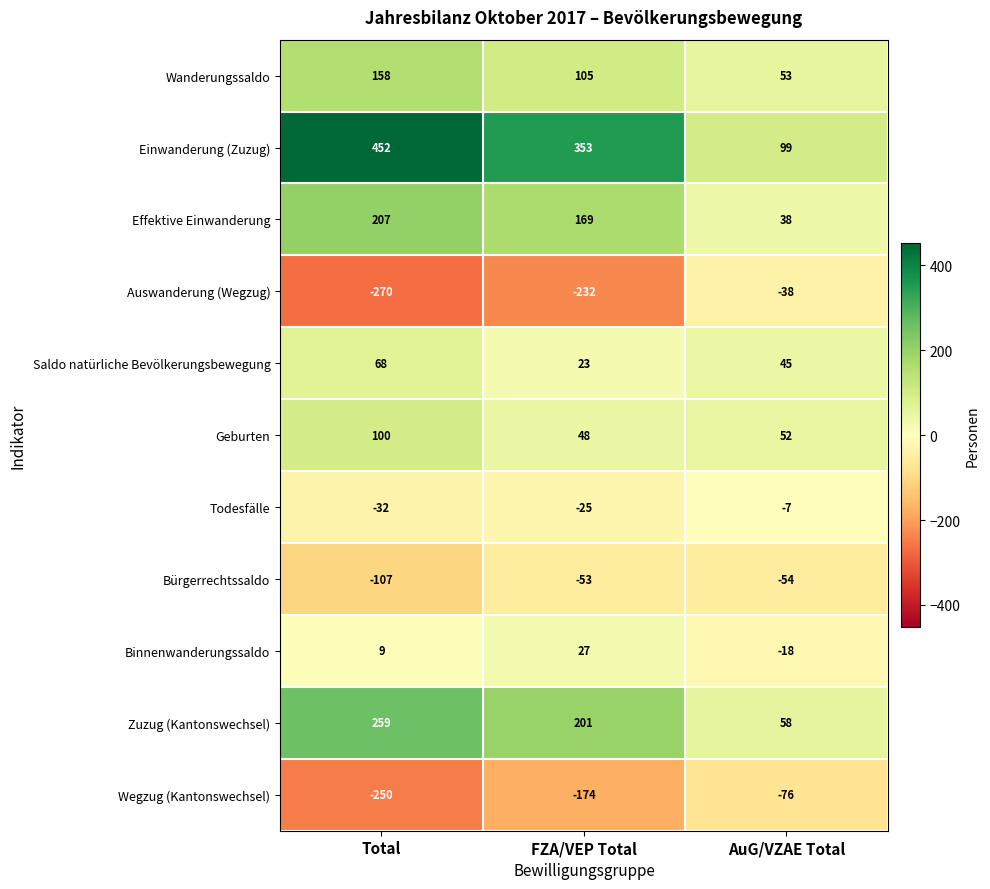

Is it true that Einwanderung (Zuzug) equals 353 at FZA/VEP Total?

True